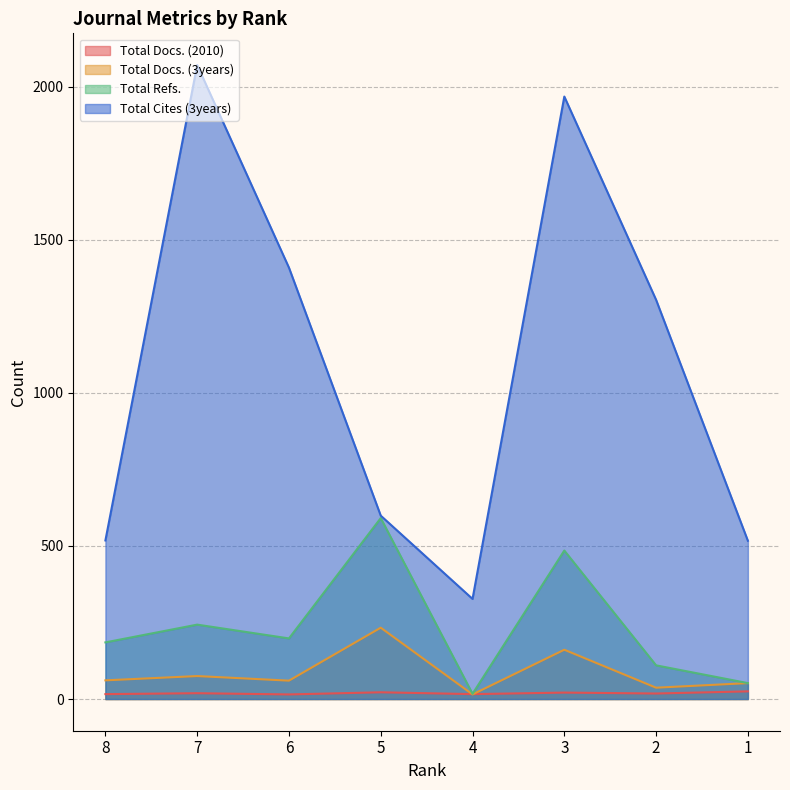

Rank the categories by Total Docs. (3years) value from highest to lowest.

5, 3, 7, 8, 6, 1, 2, 4